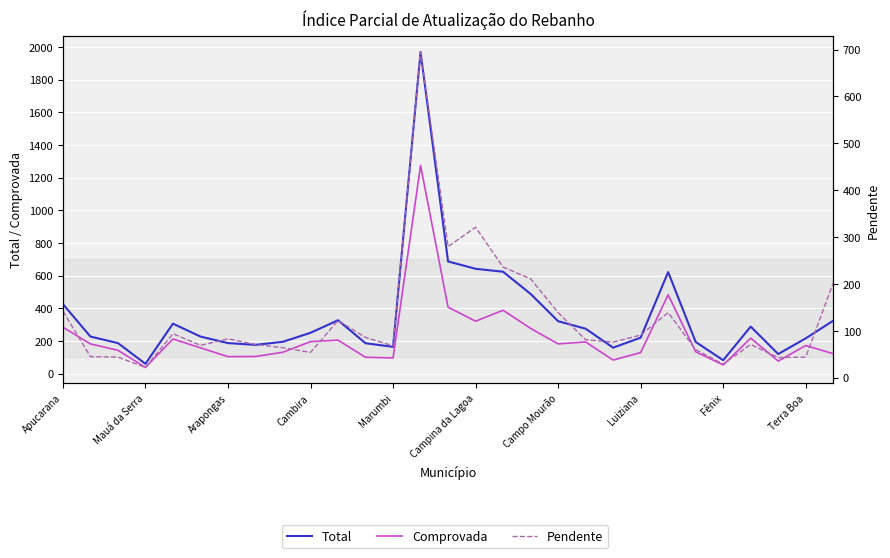

Reading right to left, what are all the values shown in this chart?

Total: 324	216	120	288	82	194	622	220	159	275	321	488	624	642	687	1970	164	186	327	250	195	176	187	227	306	60	187	227	426
Comprovada: 122	172	77	217	53	134	483	129	83	194	182	277	388	321	407	1275	96	100	205	196	131	105	104	158	212	38	143	182	284
Pendente: 202	44	43	71	29	60	139	91	76	81	139	211	236	321	280	695	68	86	122	54	64	71	83	69	94	22	44	45	142